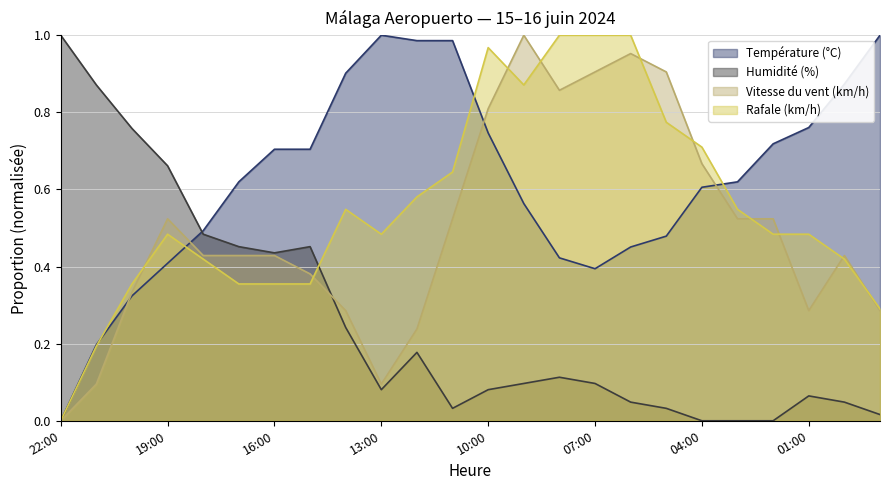

Does the chart have visible grid lines?

Yes